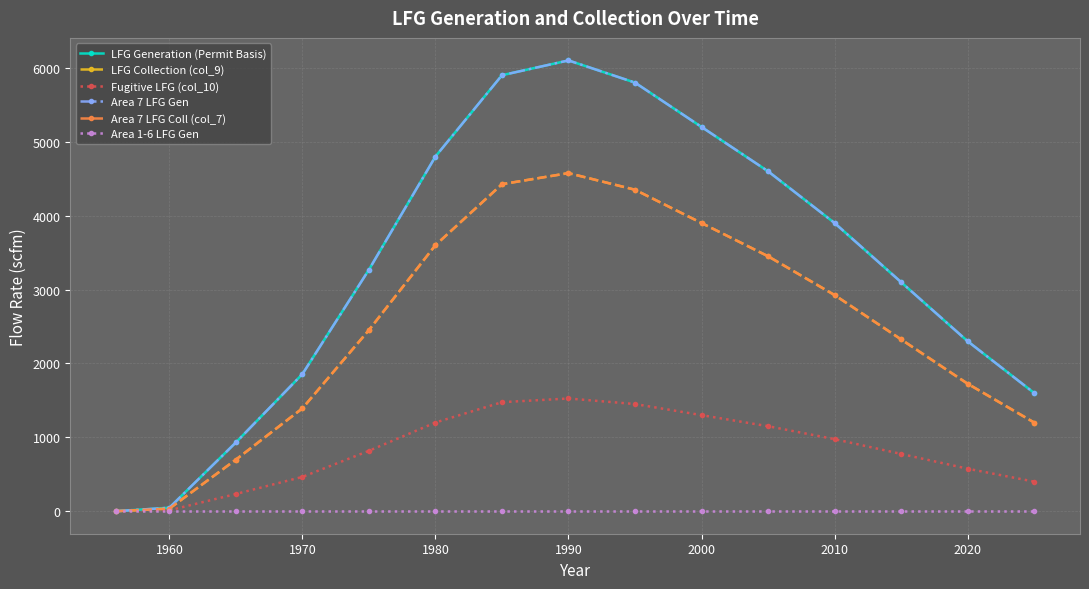

Does the chart have visible grid lines?

Yes